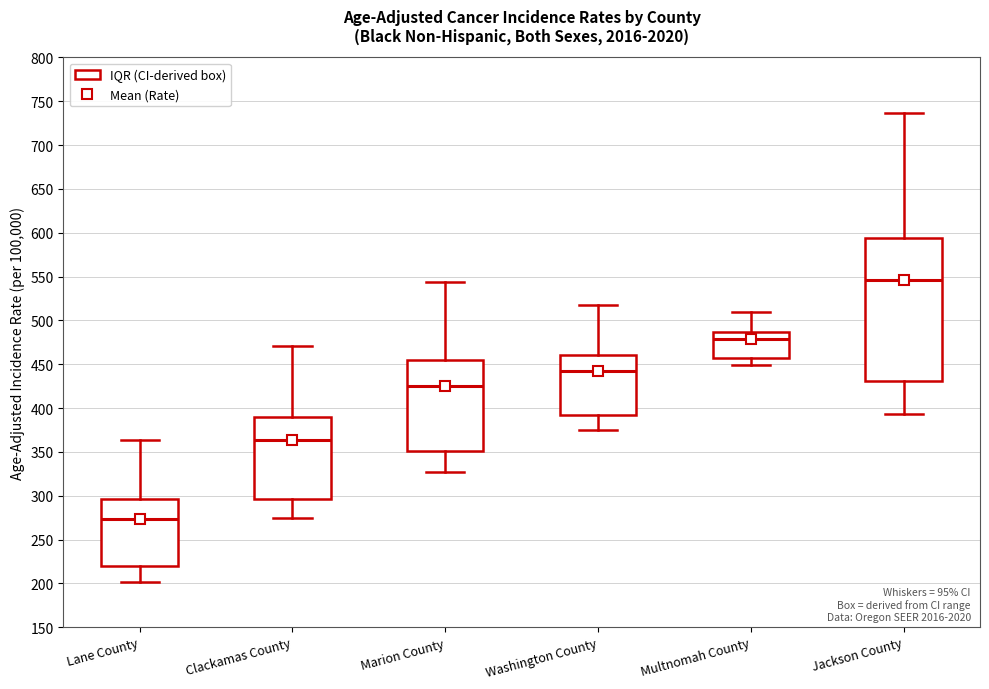

Where does the lower whisker of the box for Washington County end on the y-axis? The values are not printed on the chart, so give them approximately, as read against the axis.

375